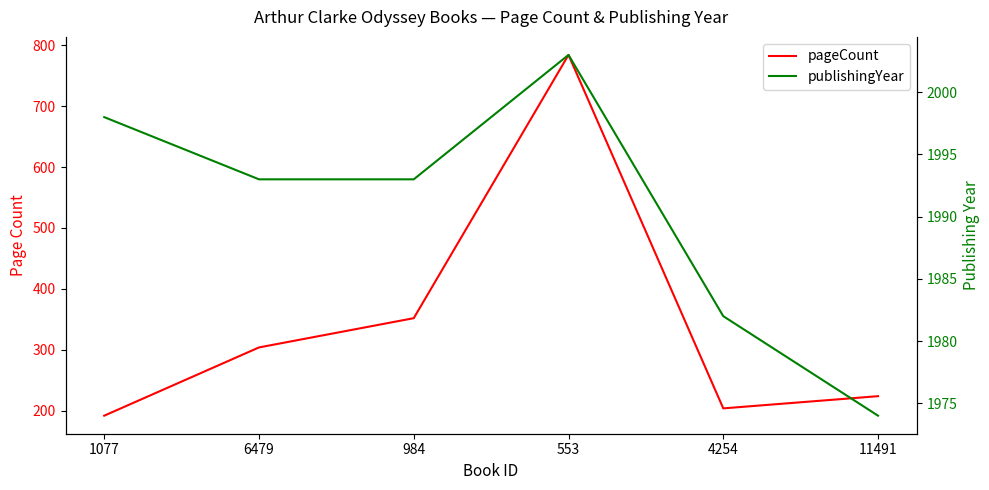

How many interior local peaks does the publishingYear series have?

1